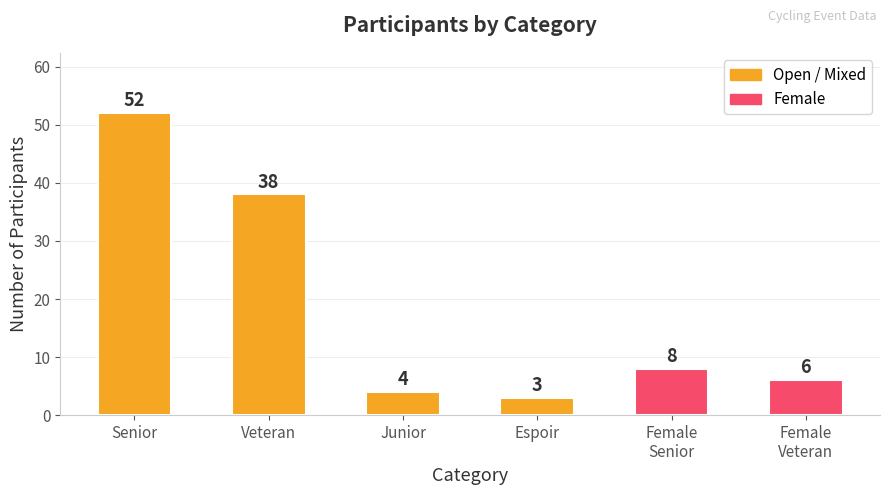

Between Female
Senior and Senior, which is larger?

Senior